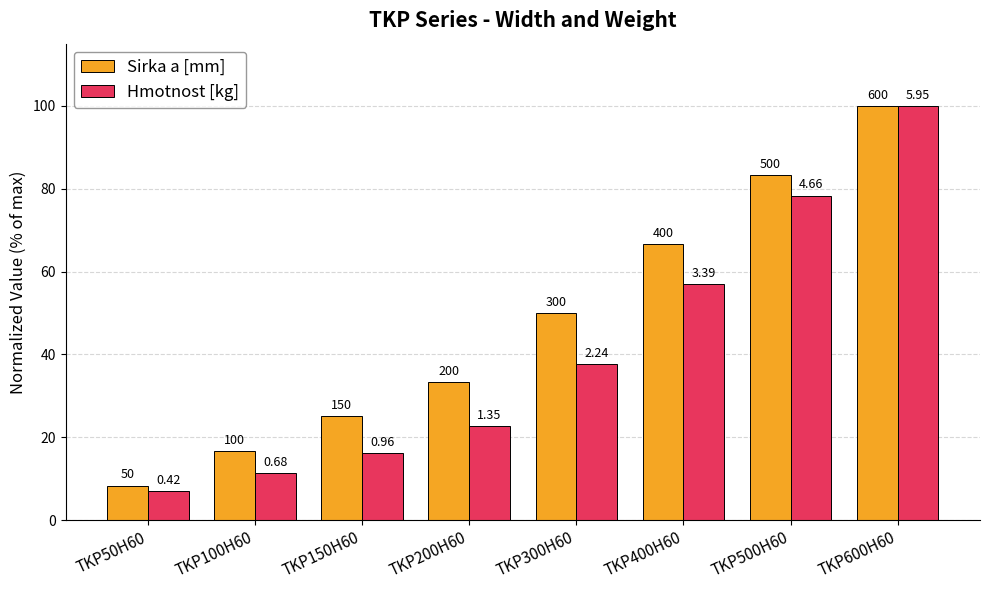

What is the spread (max minus min) of values at TKP500H60?

5.0